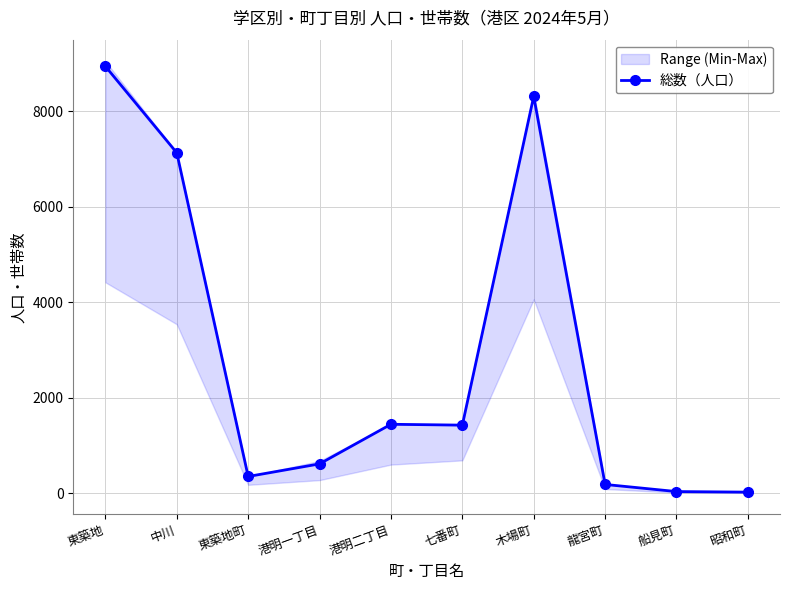

Rank the categories by value from lowest to highest.

昭和町, 船見町, 龍宮町, 東築地町, 港明一丁目, 七番町, 港明二丁目, 中川, 木場町, 東築地